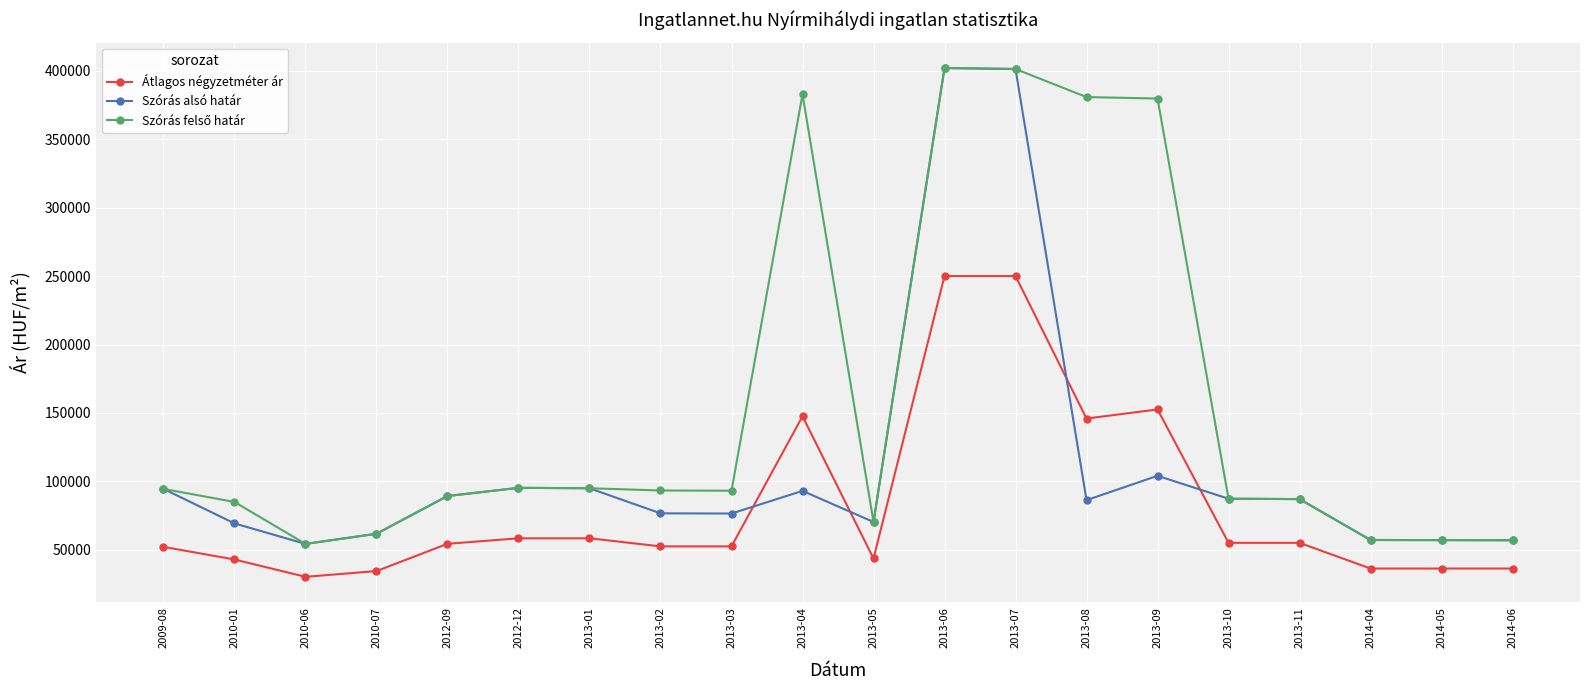

Does the chart display data point markers on the line(s)?

Yes